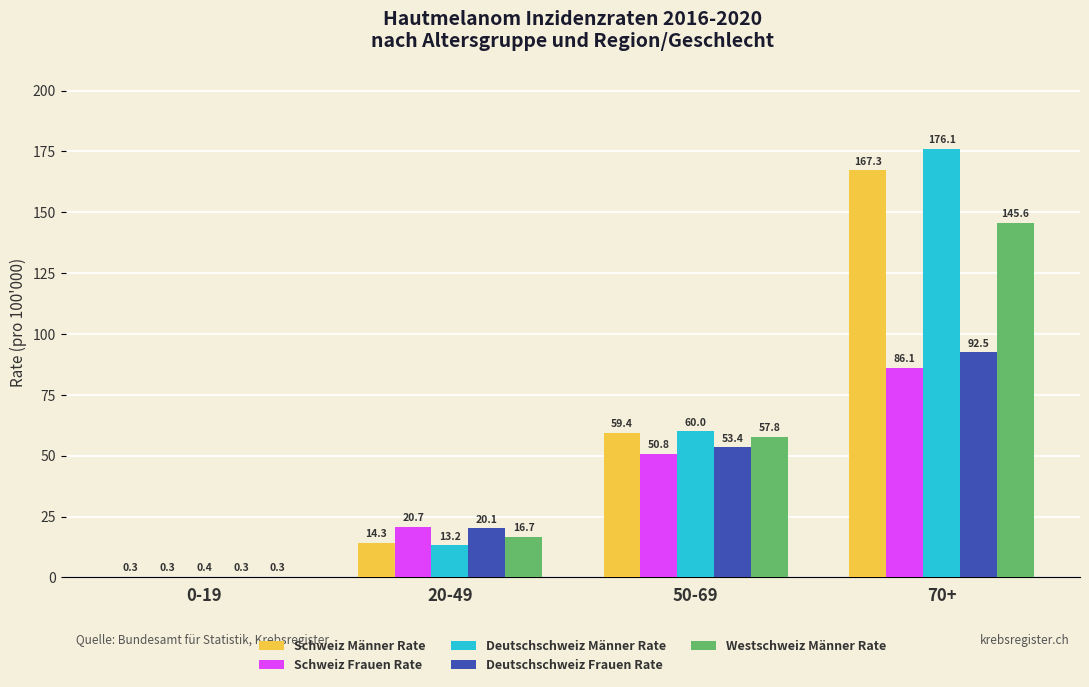

True or false: Deutschschweiz Frauen Rate has a value of 0.3 at 0-19.

True